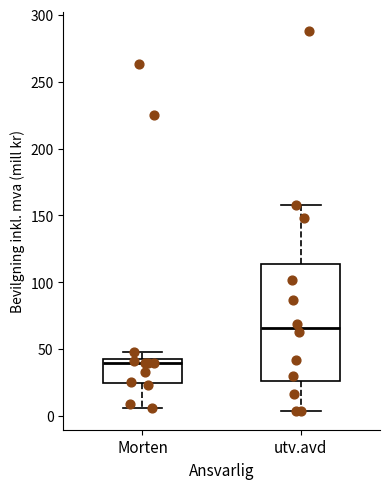

Which box's median line is the lowest?

Morten